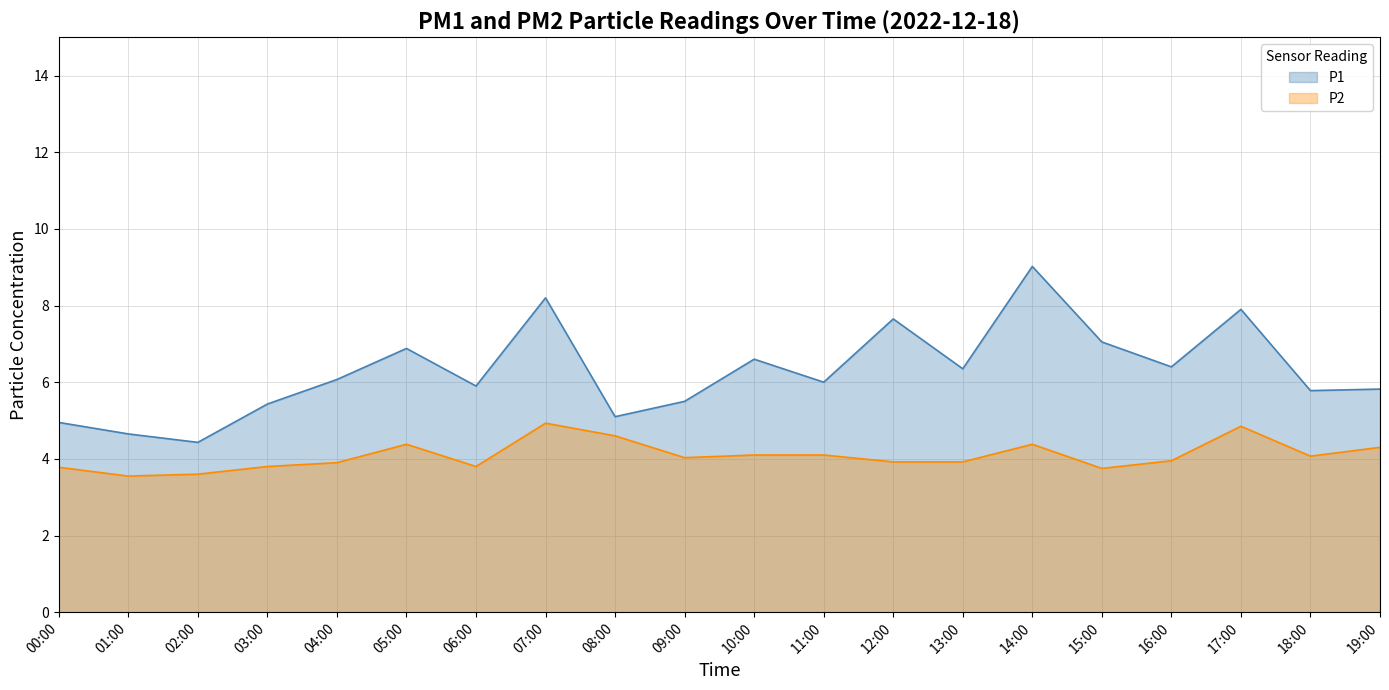

What is the sum of all P1 values?

125.7